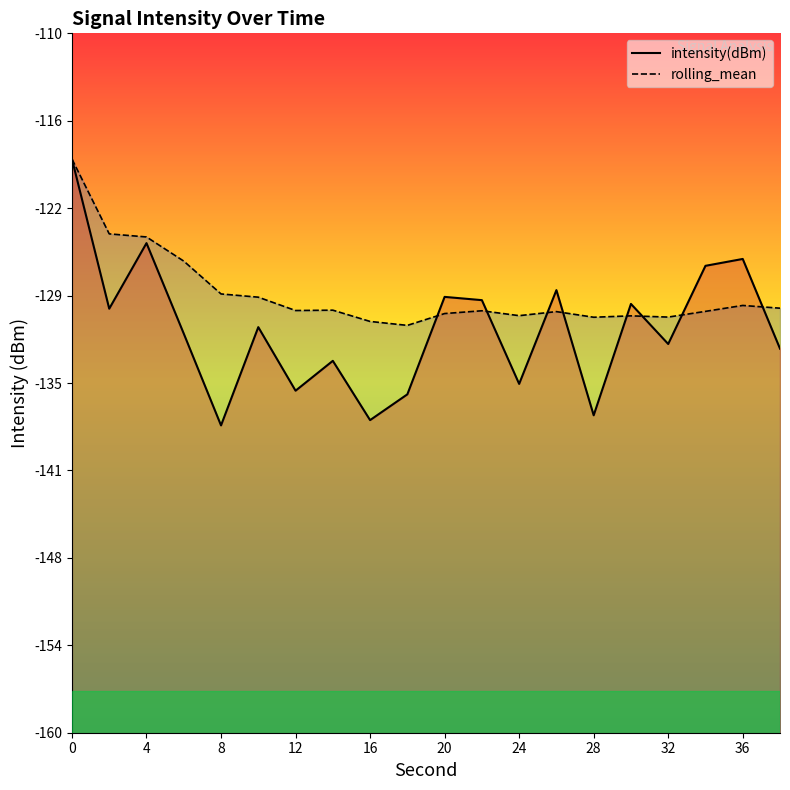

What is the value of the intensity(dBm) point at the 14th from the left?

-128.4